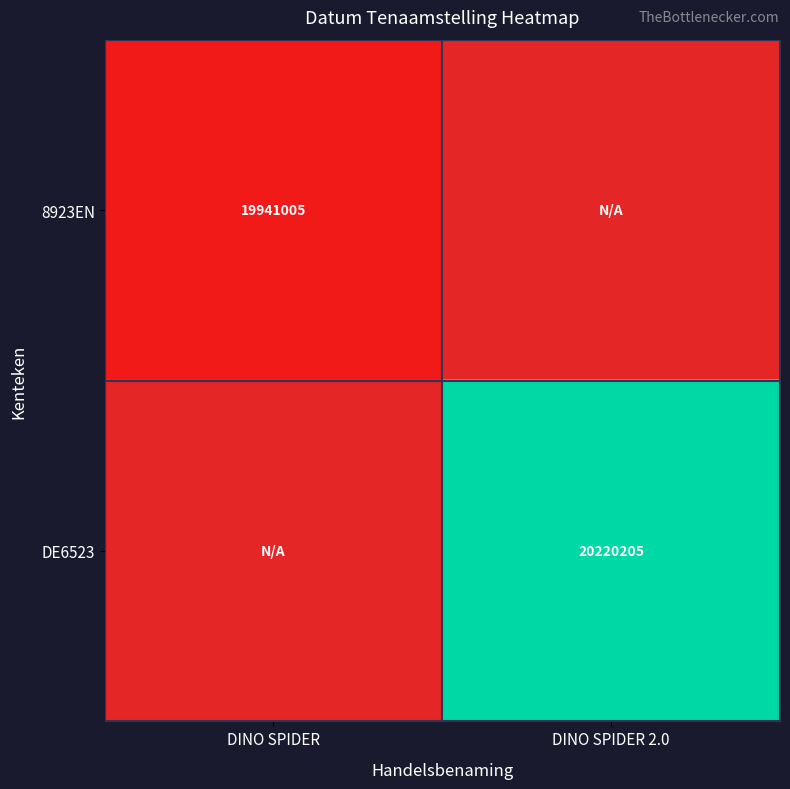

True or false: DE6523 has a value of 27873512 at DINO SPIDER 2.0.

False